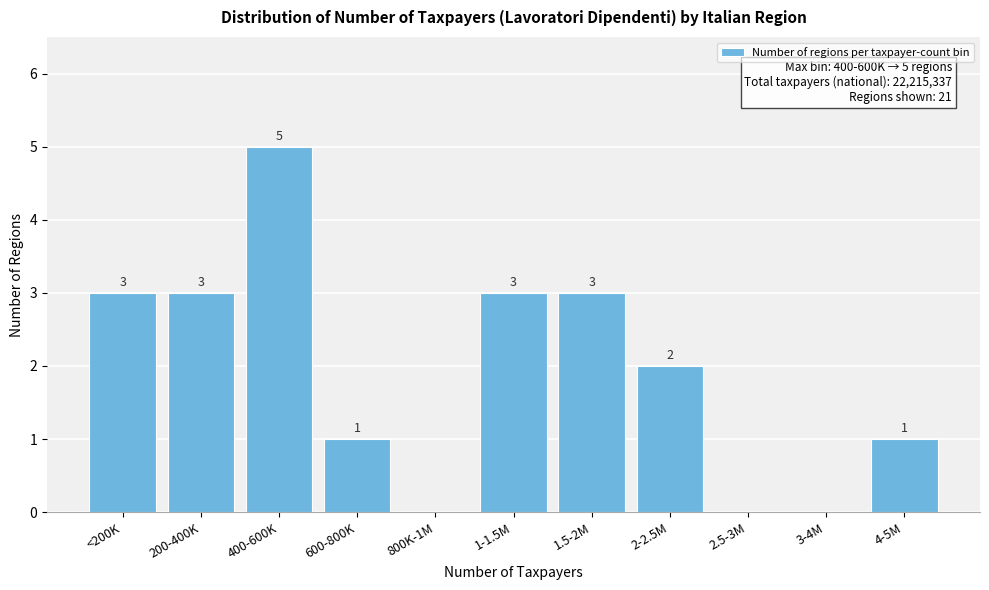

Reading left to right, what are all the values shown in this chart?

<200K=3	200-400K=3	400-600K=5	600-800K=1	800K-1M=0	1-1.5M=3	1.5-2M=3	2-2.5M=2	2.5-3M=0	3-4M=0	4-5M=1